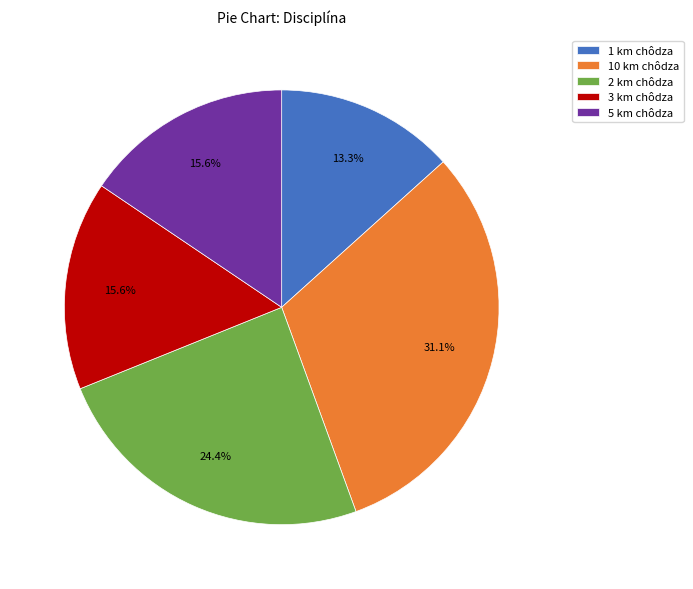

The 10 km chôdza slice represents 31% of the pie. True or false?

True